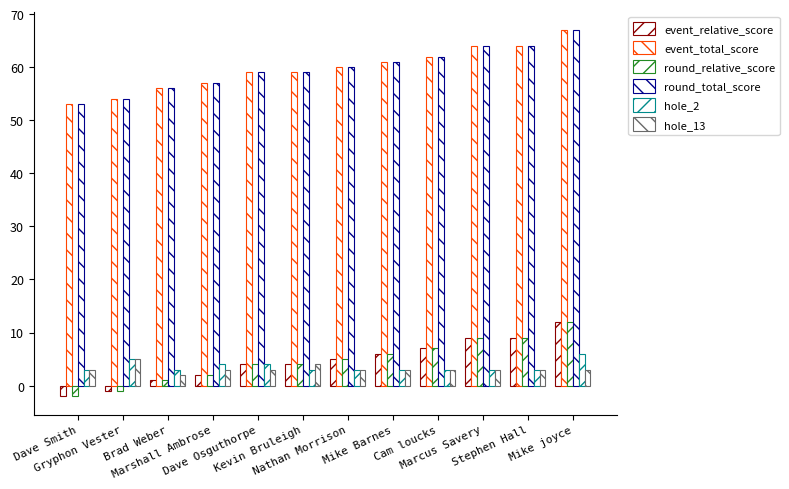

At which label does hole_2 reach its minimum?

Dave Smith